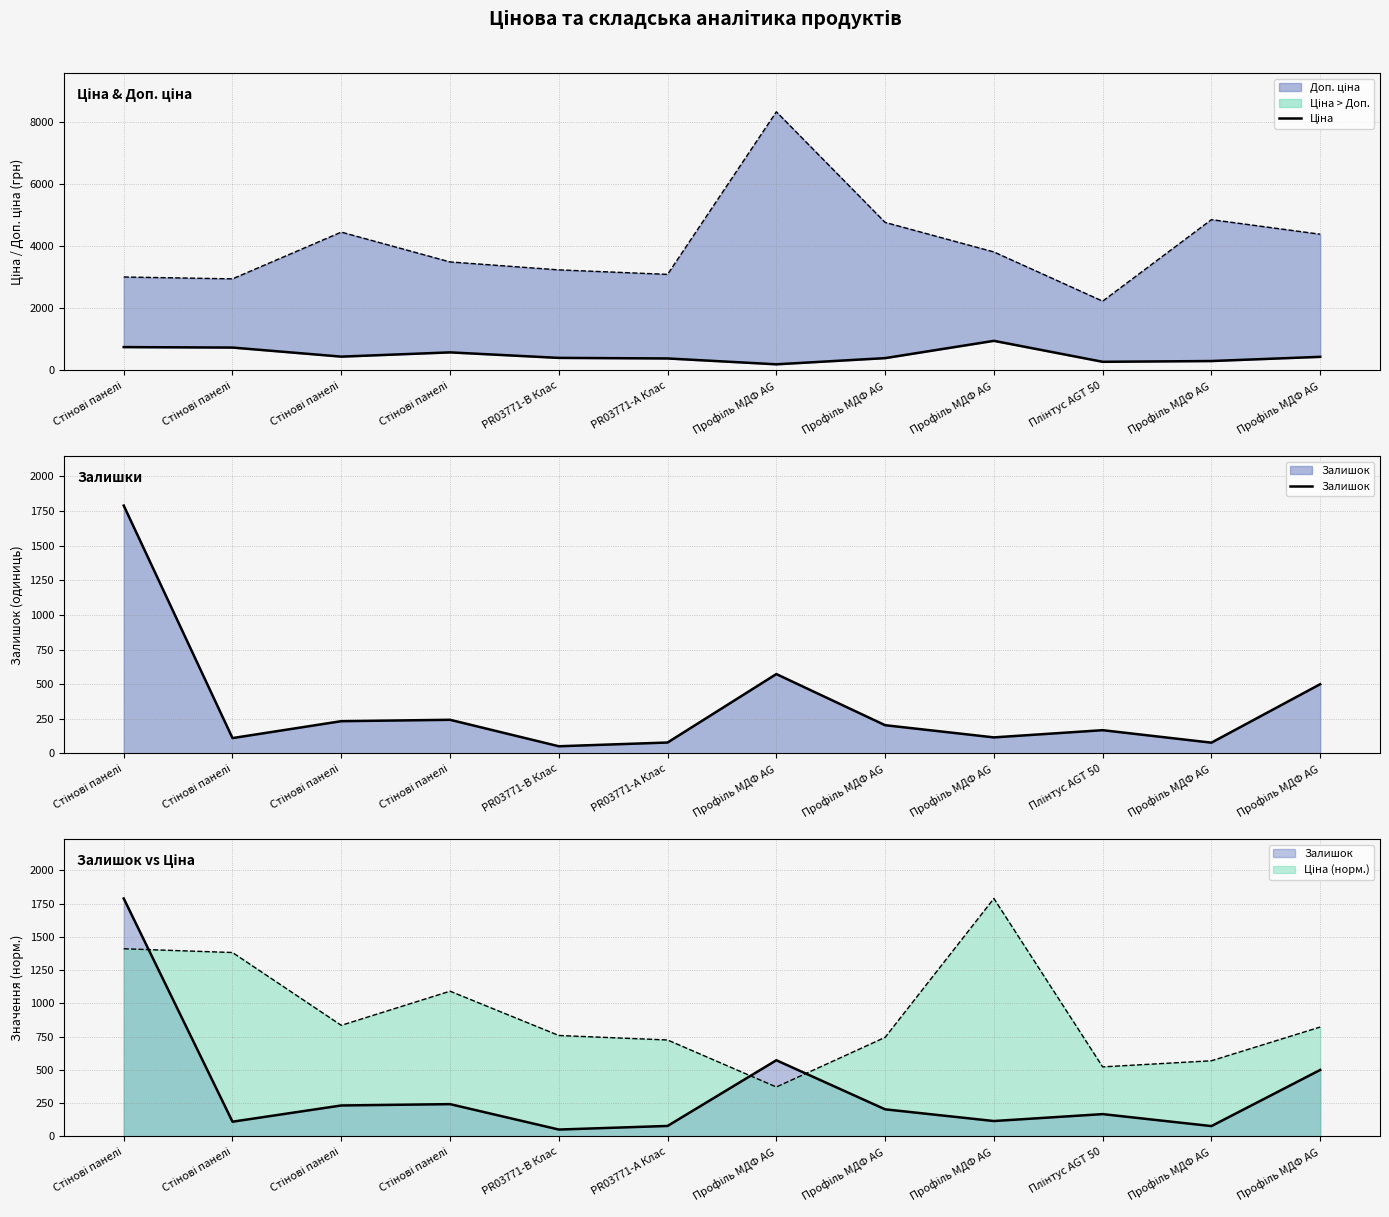

List the series in order of their overall mean, lowest first.

Залишок, Ціна